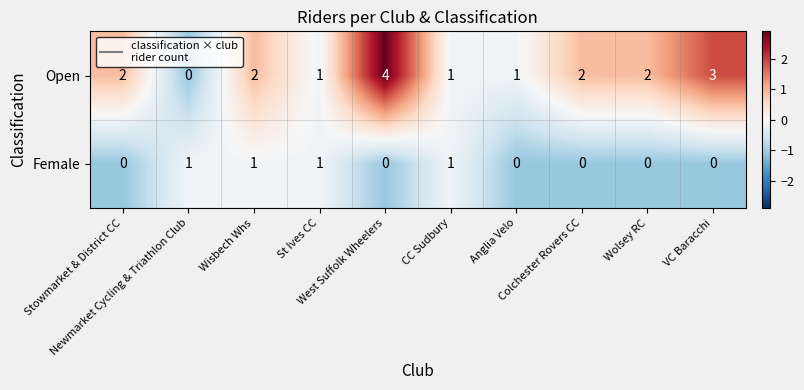

How many values in Open are above zero?

9